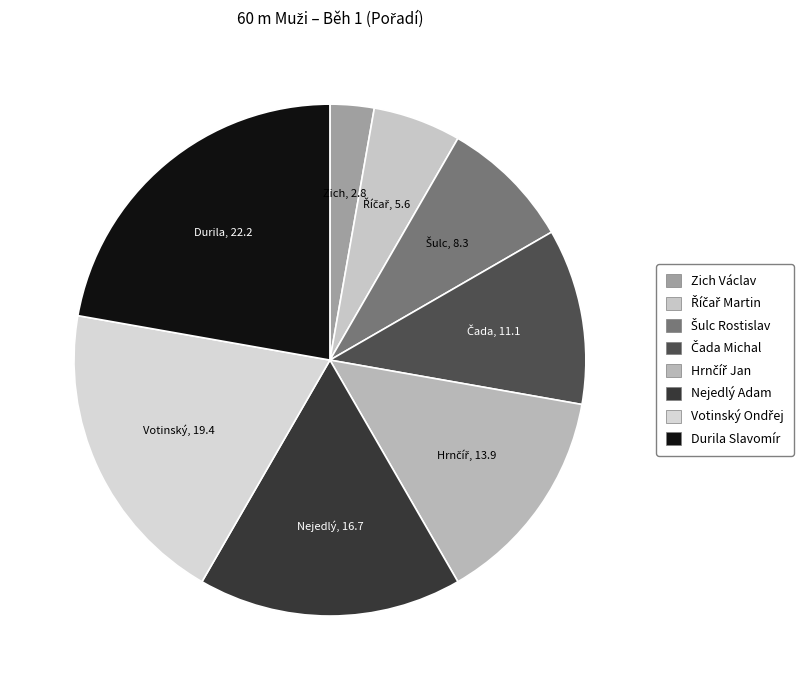

To the nearest percent, what is the average slice percentage?

12%